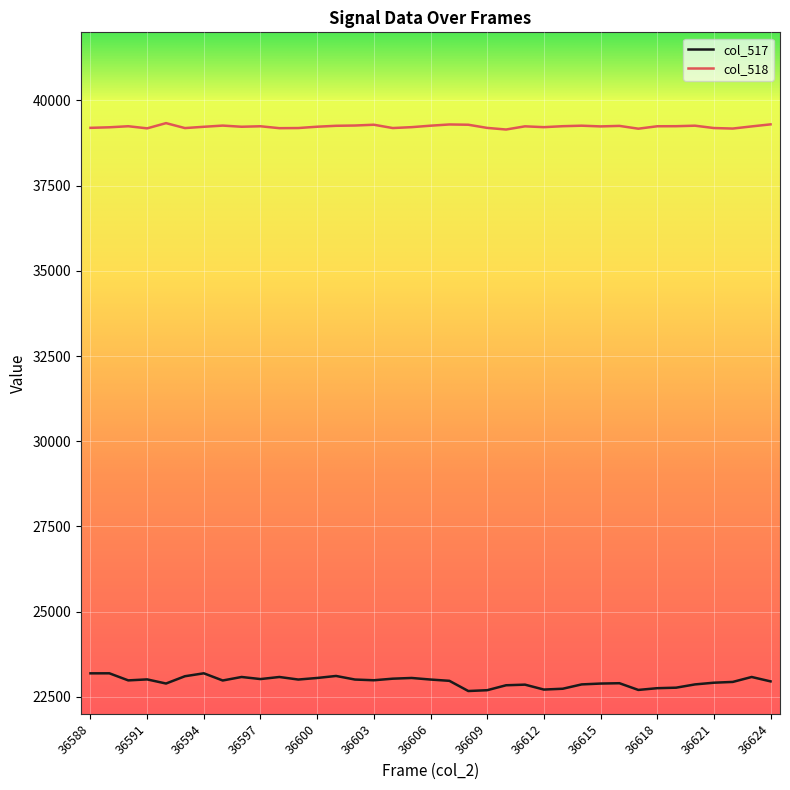

What is the maximum value shown in the chart?

39335